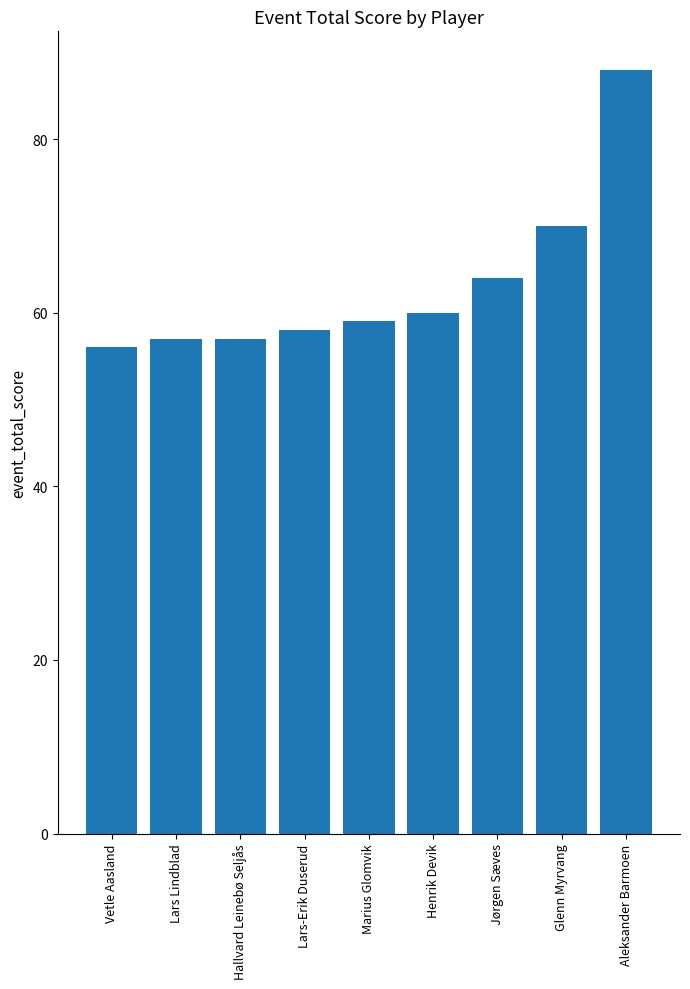

Approximately how many times larger is the value at Lars Lindblad compared to Vetle Aasland?

1.0